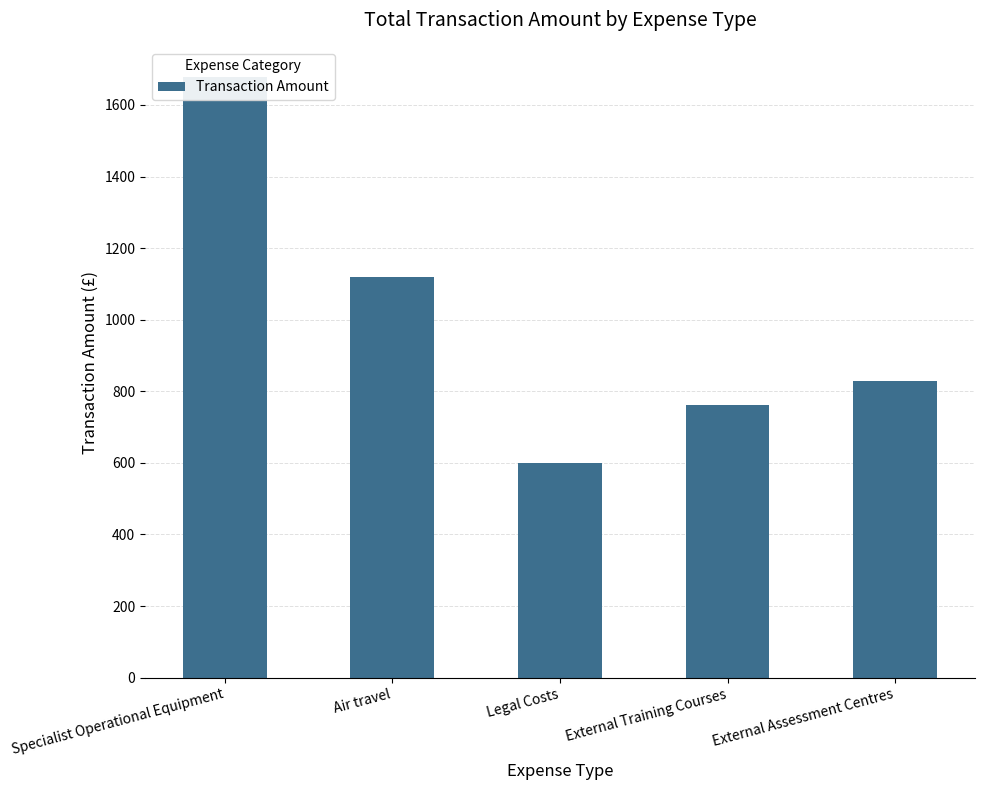

What is the label of the 1st bar from the right?

External Assessment Centres